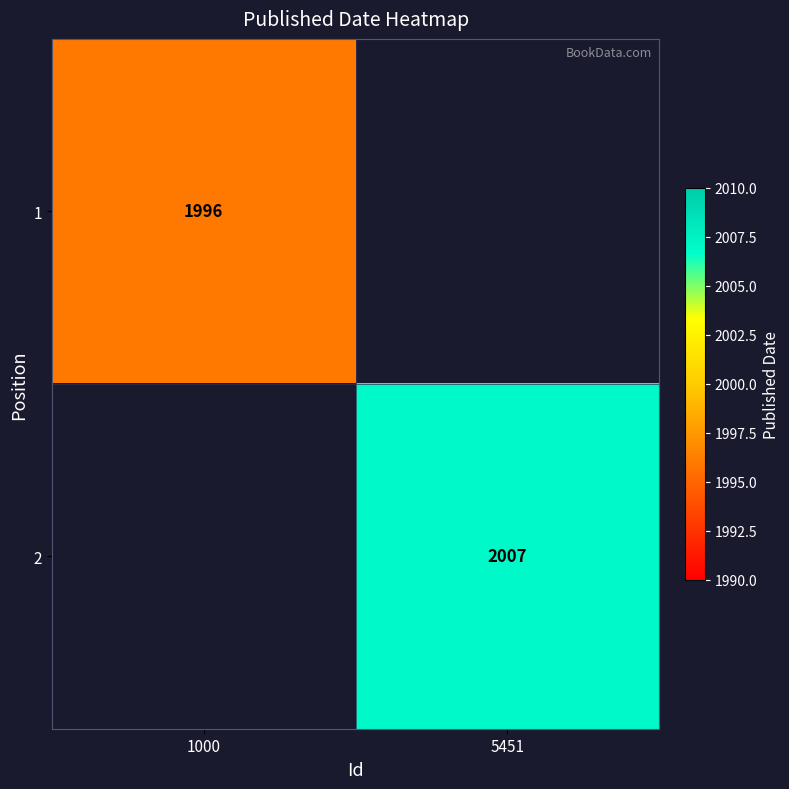

What is the maximum value shown in the chart?

2007.0